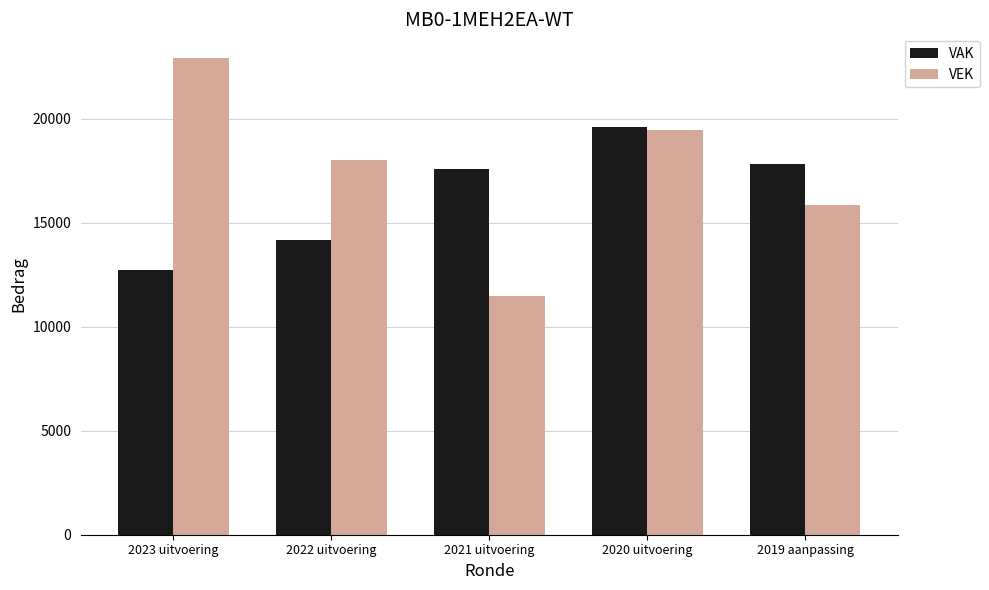

What is the value of the VEK bar at the 1st from the left?

22907